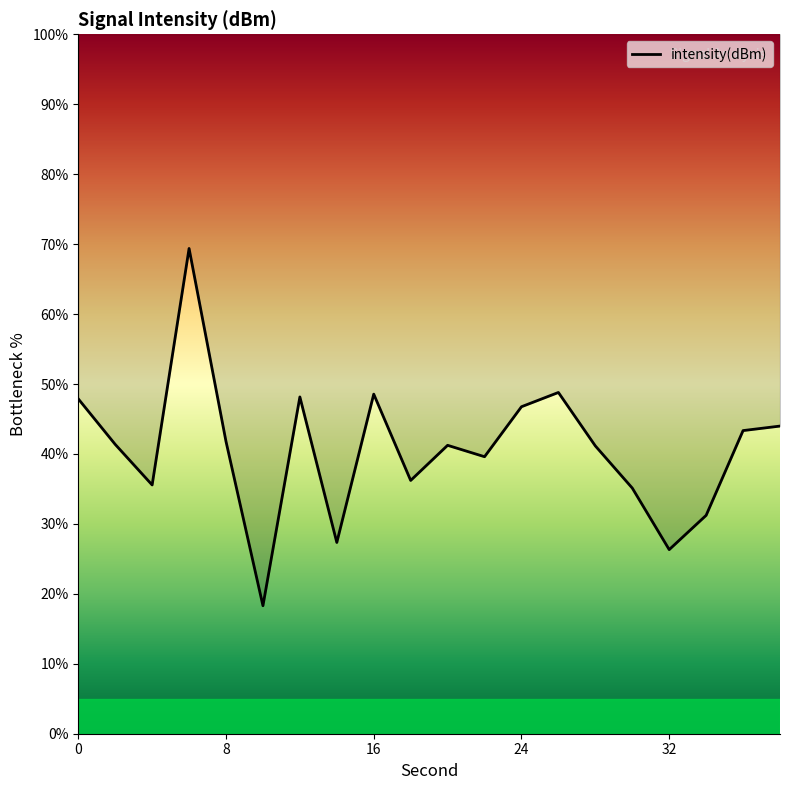

How many interior local valleys (lower than both neighbors) does the data have?

6